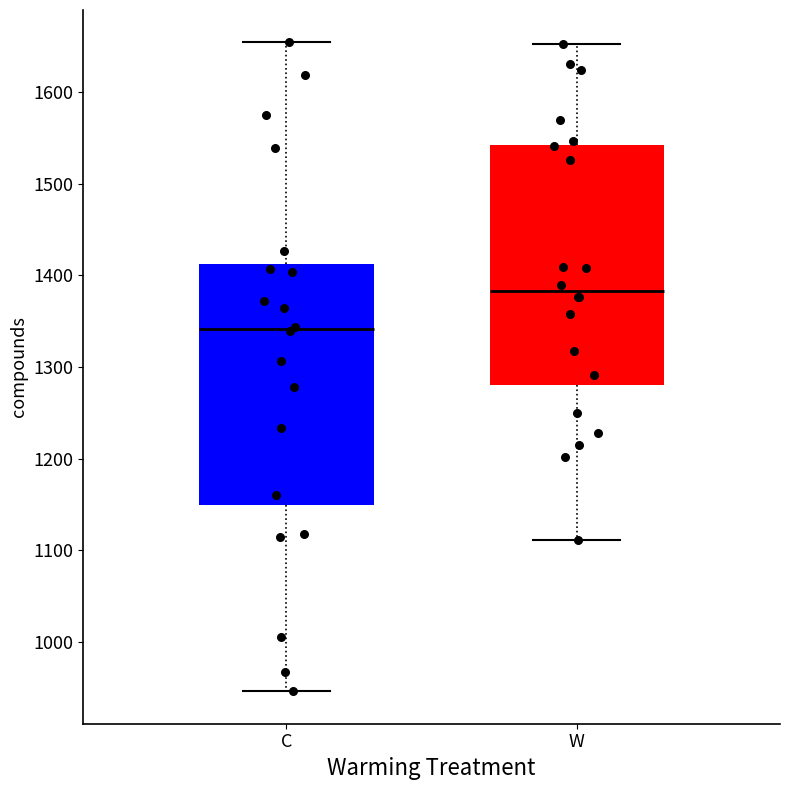

Where does the median line of the box for W sit on the y-axis? The values are not printed on the chart, so give them approximately, as read against the axis.

1380